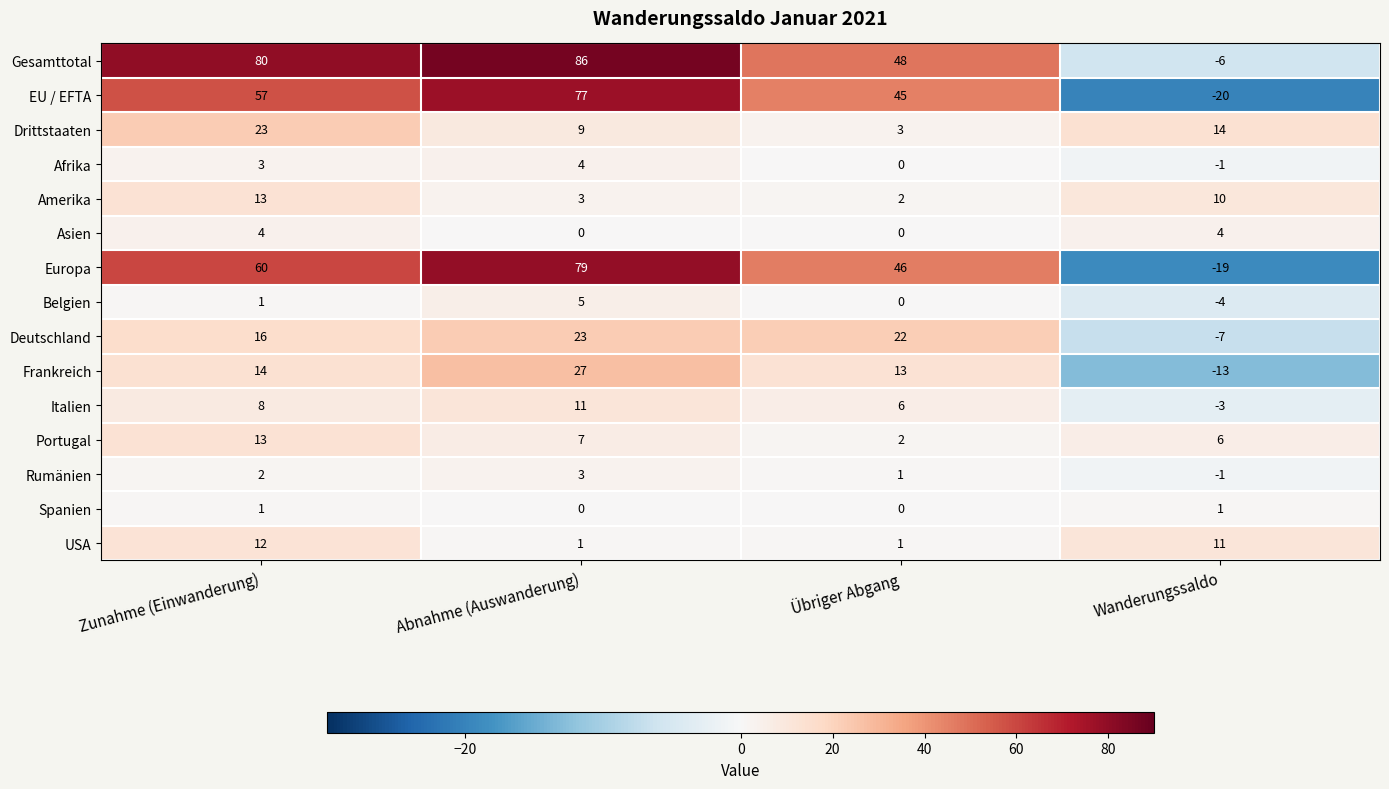

Is it true that Europa equals 79 at Abnahme (Auswanderung)?

True